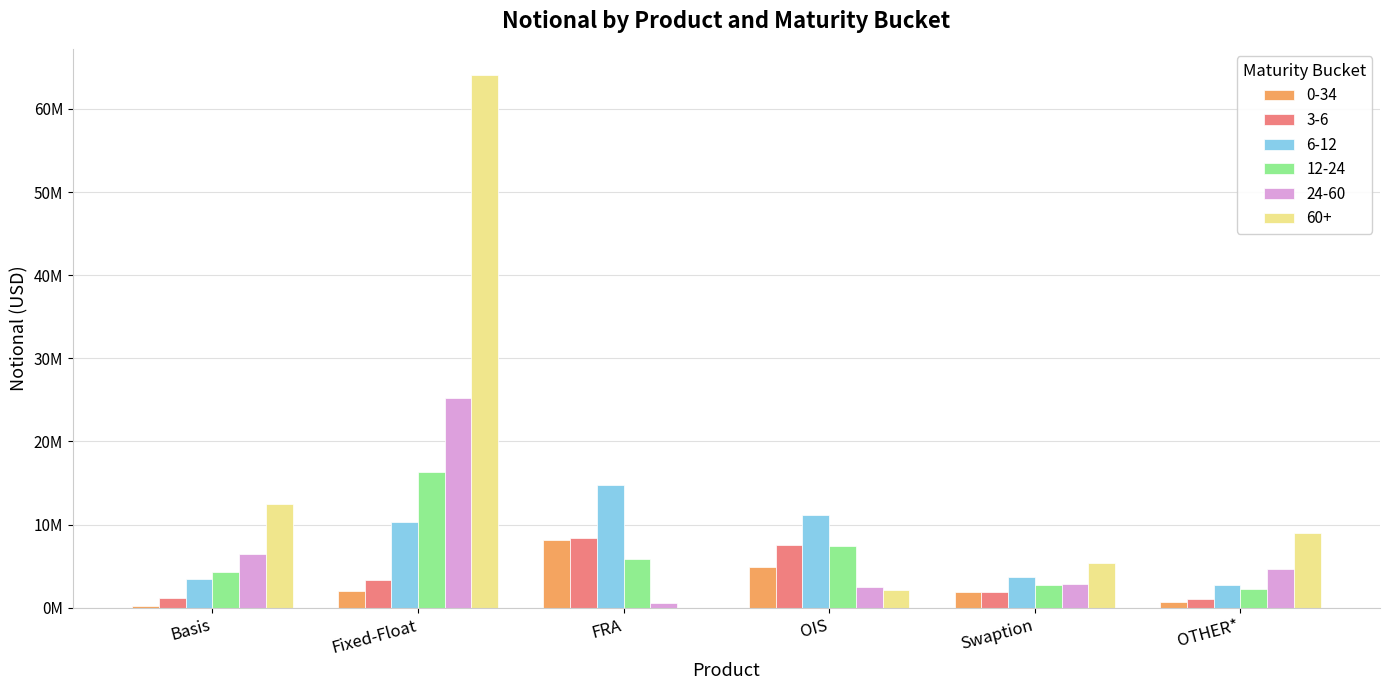

Are the bars horizontal?

No